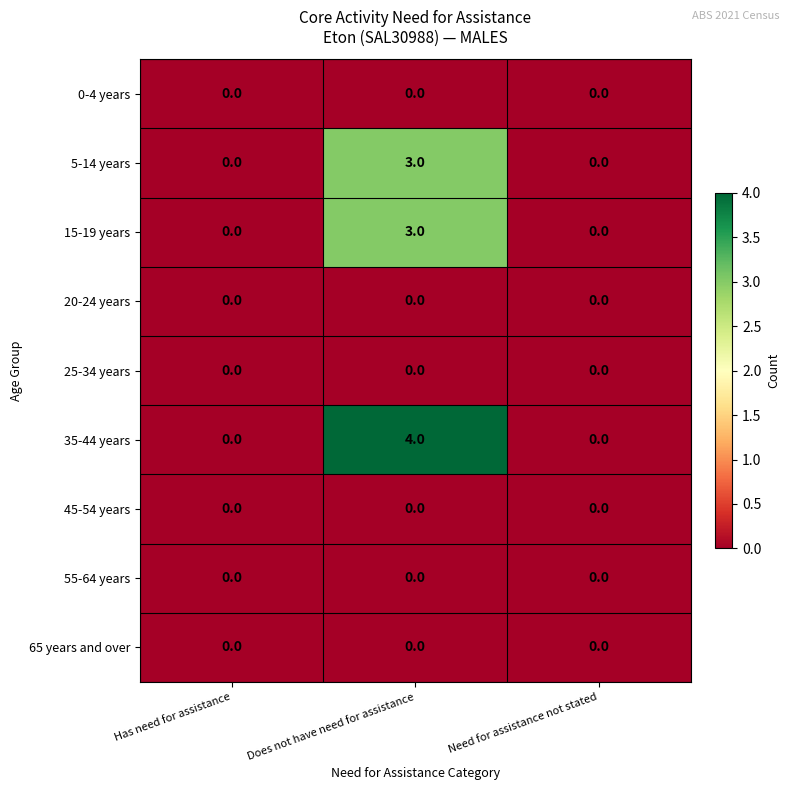

How many categories are shown in the chart?

3